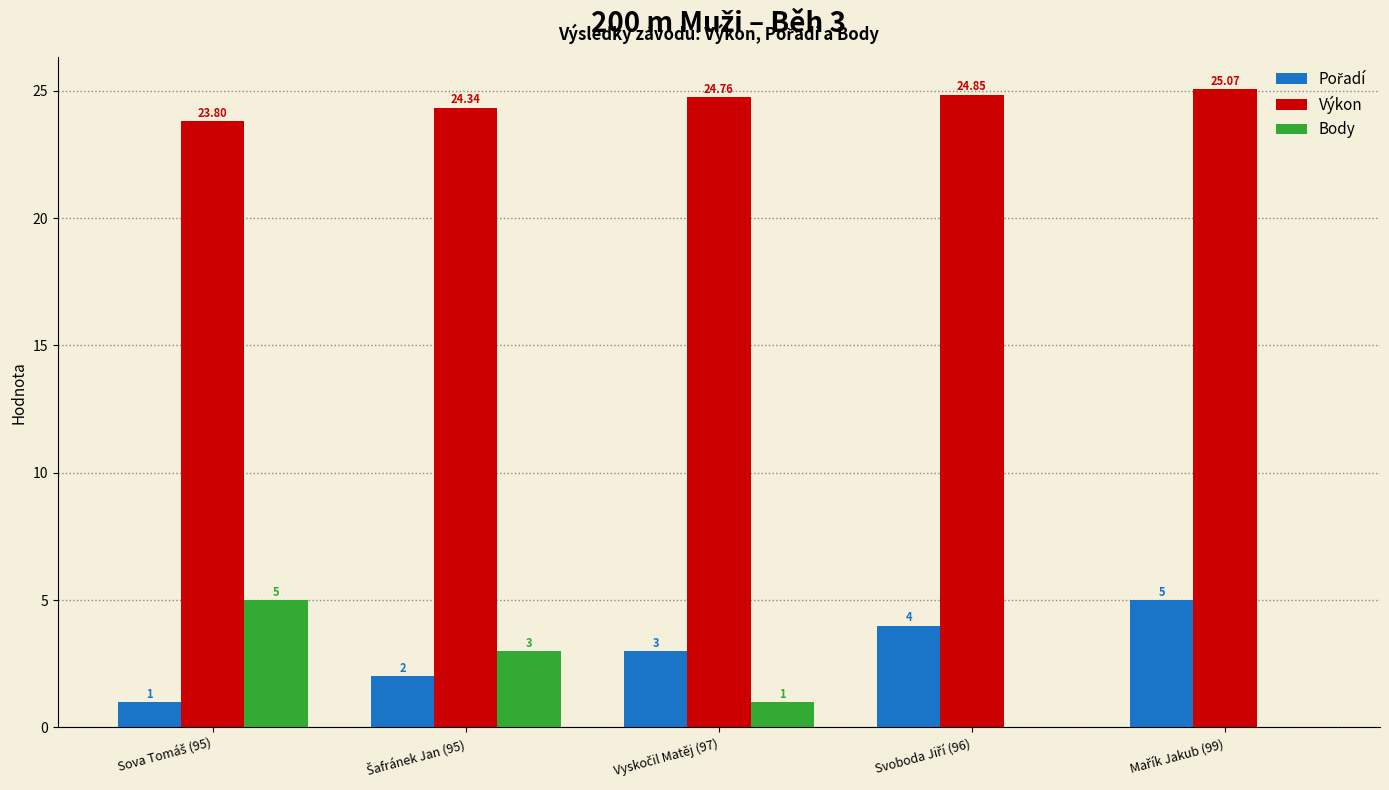

Which series has the largest total across all categories?

Výkon